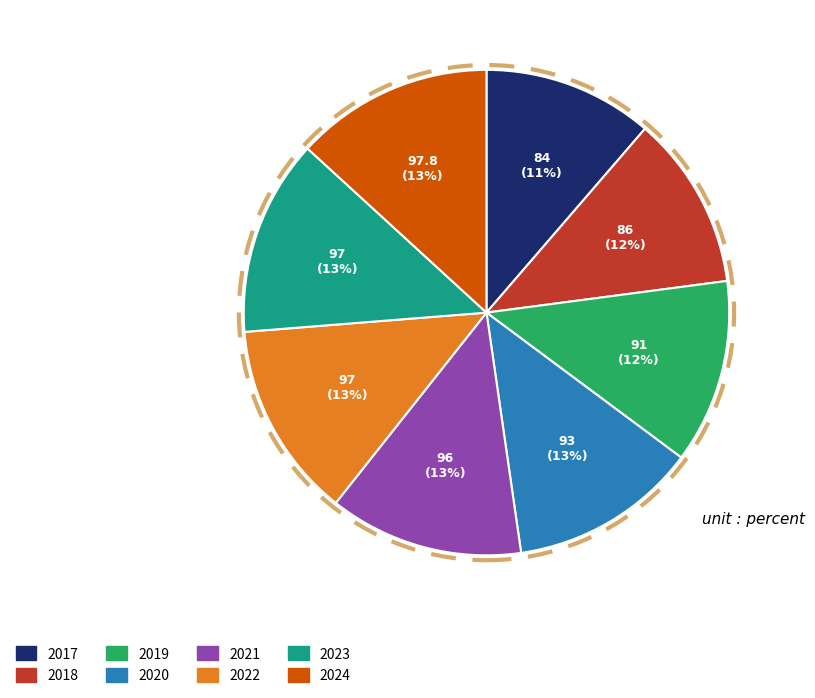

Is 2024 the majority of the pie?

No